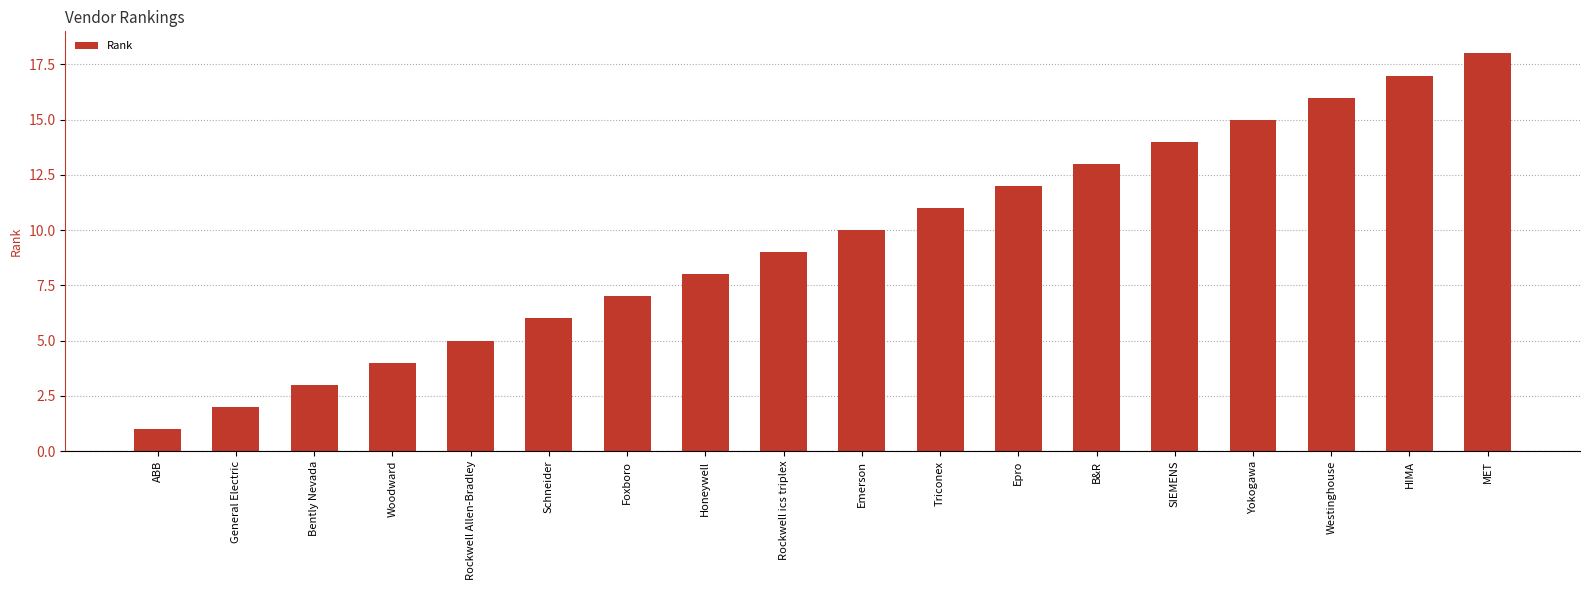

What is the sum of the values at ABB and HIMA?

18